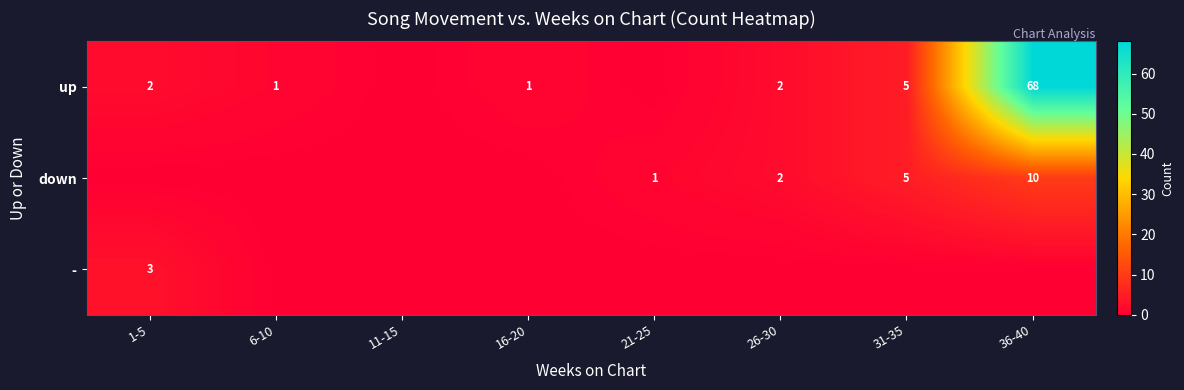

The - series shows 4 at 1-5. True or false?

False